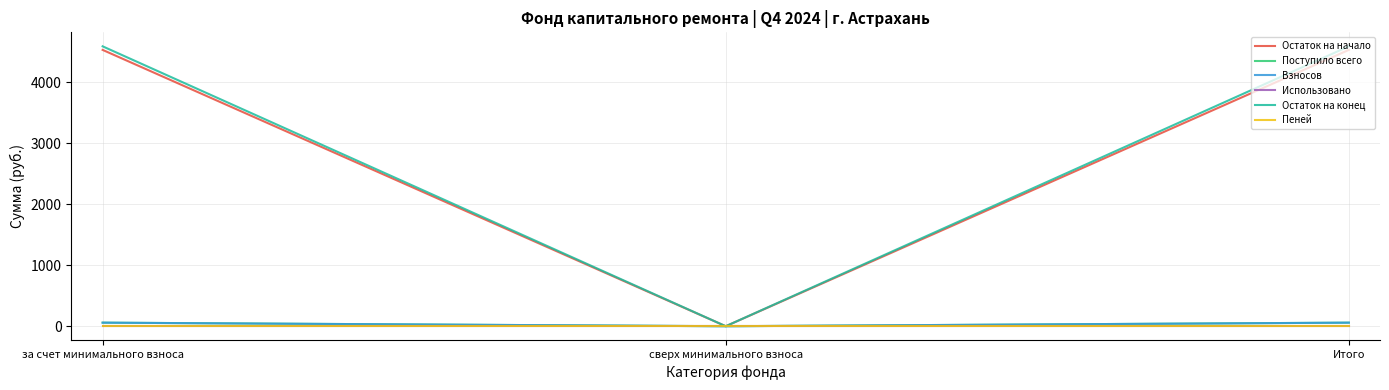

Reading left to right, what are all the values shown in this chart?

Остаток на начало: за счет минимального взноса=4527.4	сверх минимального взноса=0.0	Итого=4527.4
Поступило всего: за счет минимального взноса=58.5	сверх минимального взноса=0.0	Итого=58.5
Взносов: за счет минимального взноса=58.5	сверх минимального взноса=0.0	Итого=58.5
Использовано: за счет минимального взноса=0.0	сверх минимального взноса=0.0	Итого=0.0
Остаток на конец: за счет минимального взноса=4585.9	сверх минимального взноса=0.0	Итого=4585.9
Пеней: за счет минимального взноса=0.0	сверх минимального взноса=0.0	Итого=0.0